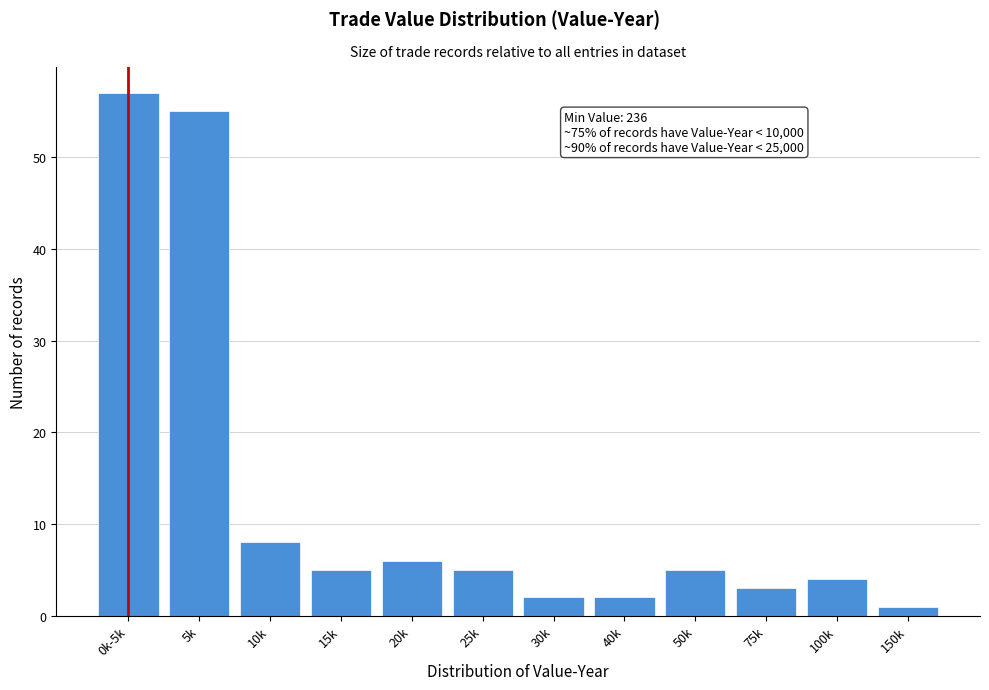

Reading right to left, transcribe all the data shown in this chart.

150k=1	100k=4	75k=3	50k=5	40k=2	30k=2	25k=5	20k=6	15k=5	10k=8	5k=55	0k-5k=57